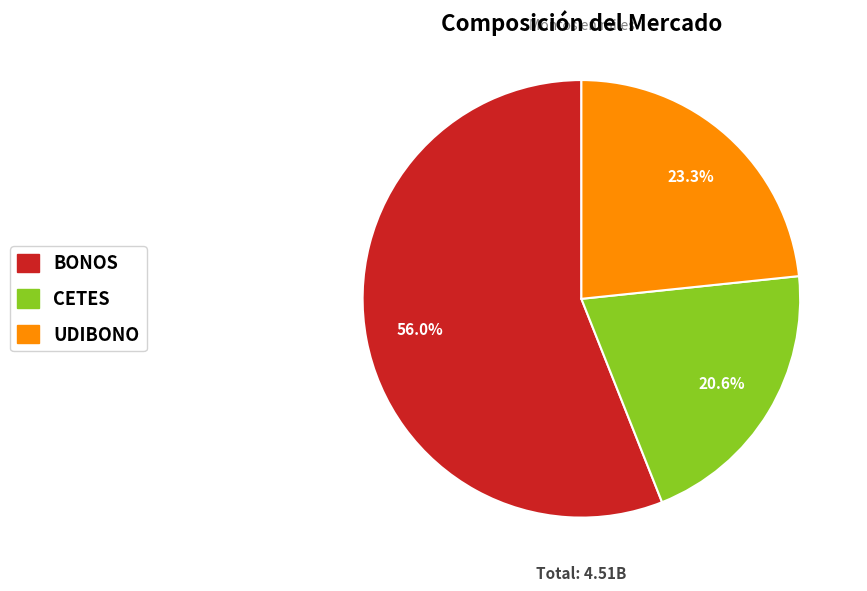

Rank the categories by value from lowest to highest.

CETES, UDIBONO, BONOS